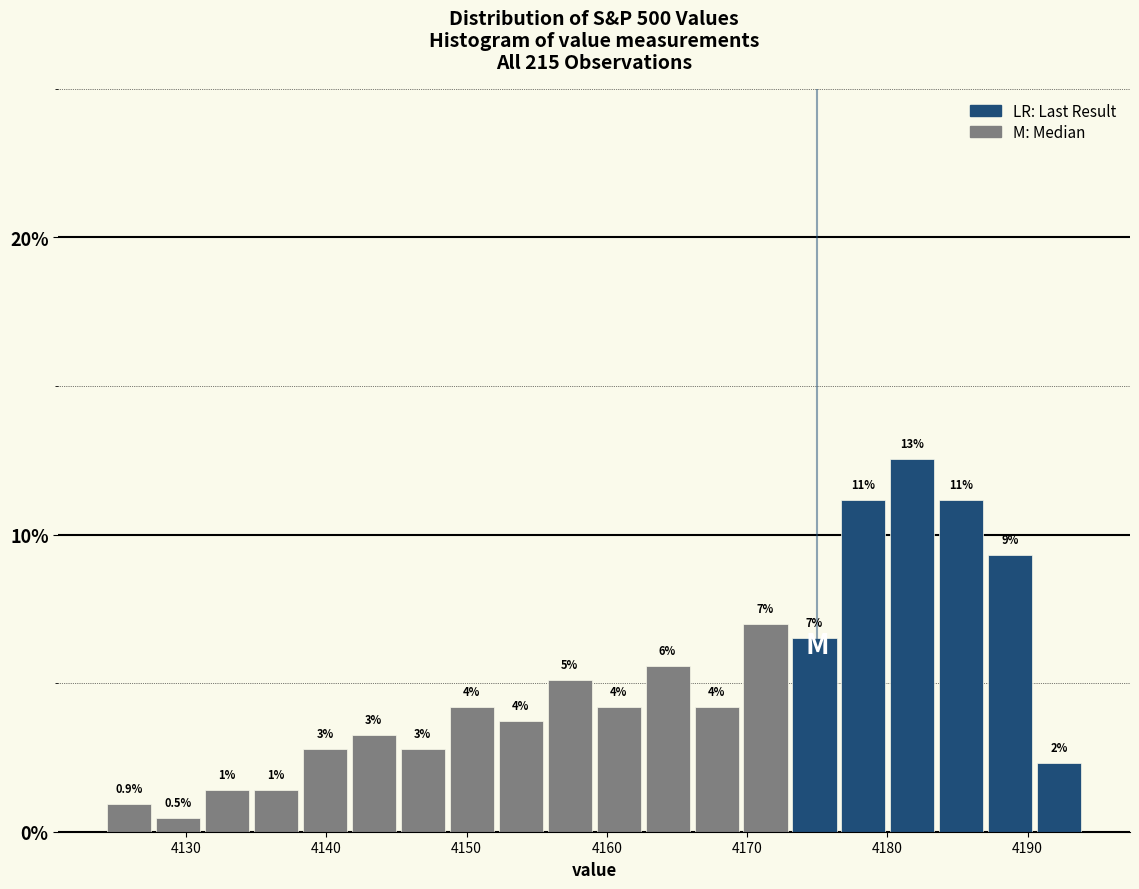

Around what value on the x-axis is the tallest bar? Give the approximate position of its centre, as read against the axis.

4182